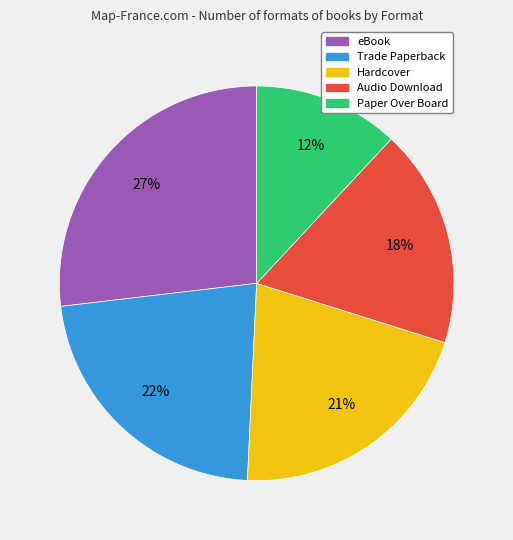

To the nearest percent, what portion does Audio Download represent?

18%